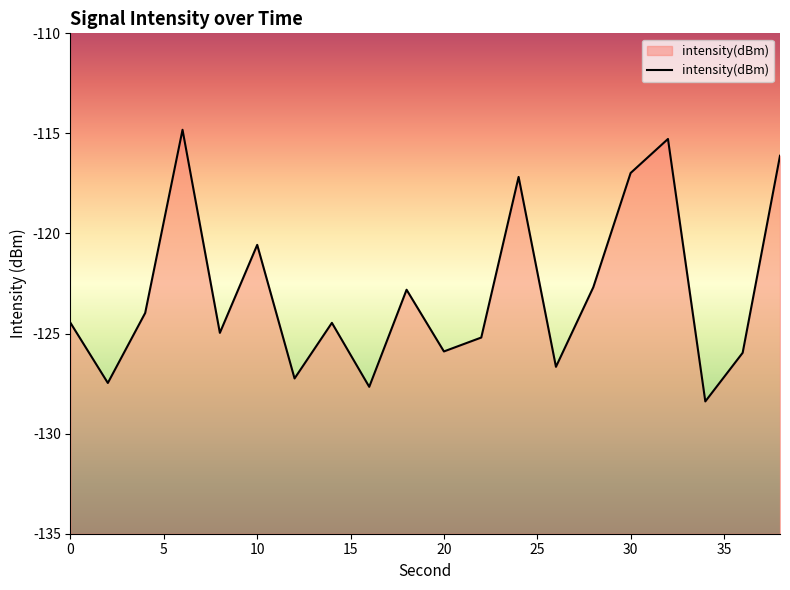

Does the chart display data point markers on the line(s)?

No